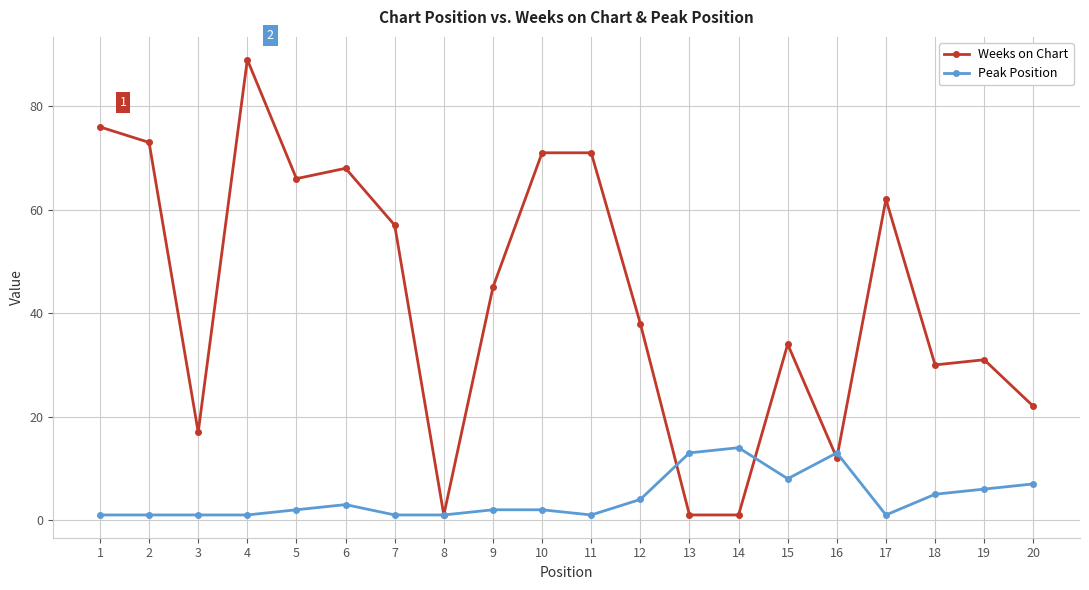

How many distinct data groups are displayed?

2